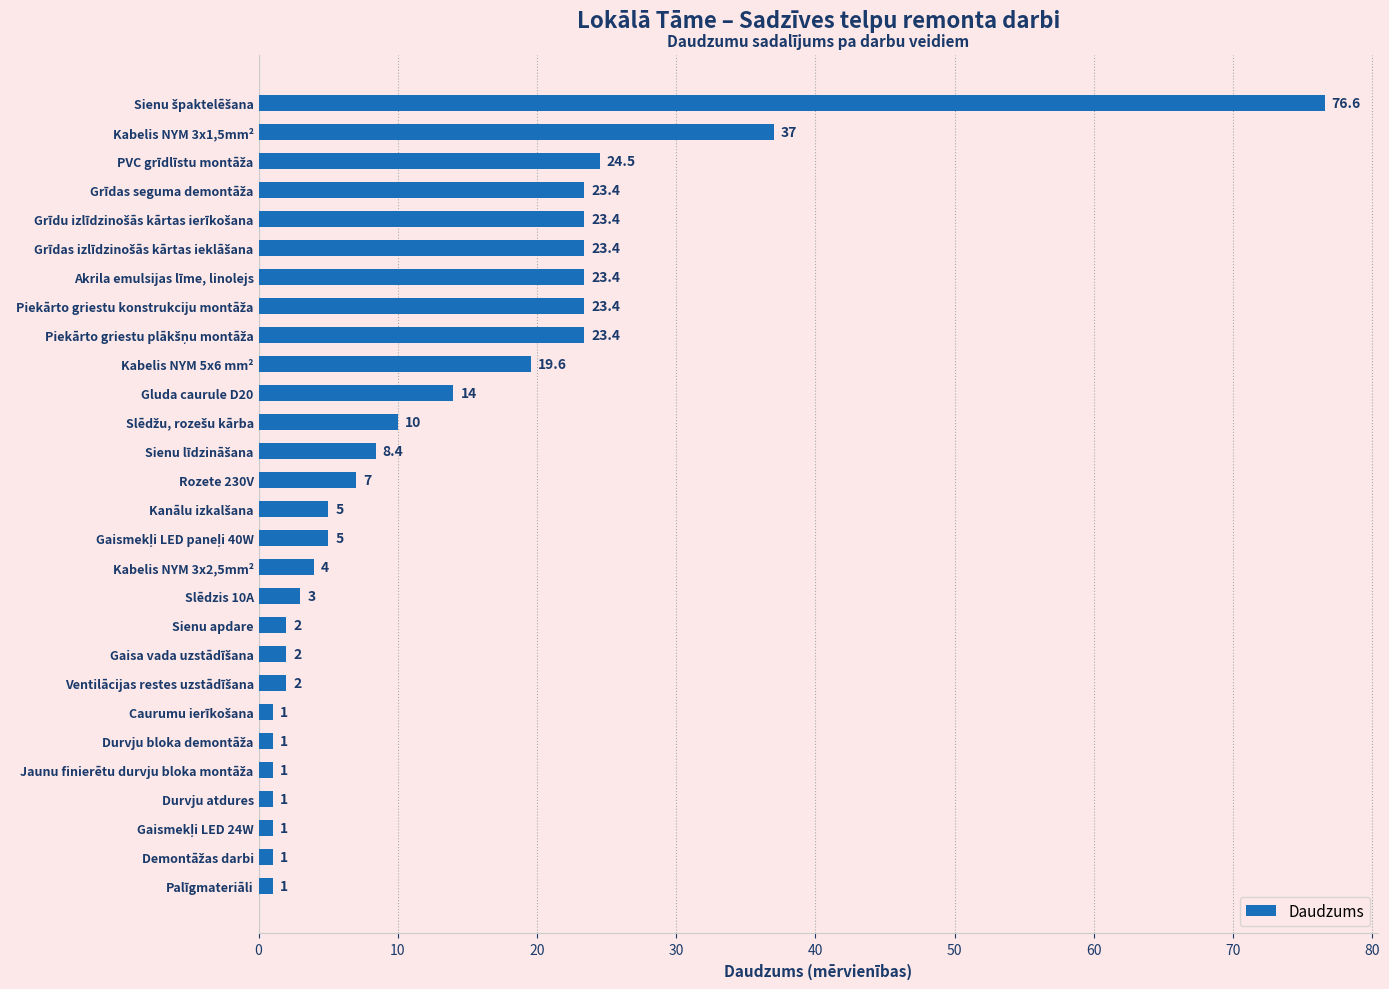

What is the minimum value shown in the chart?

1.0